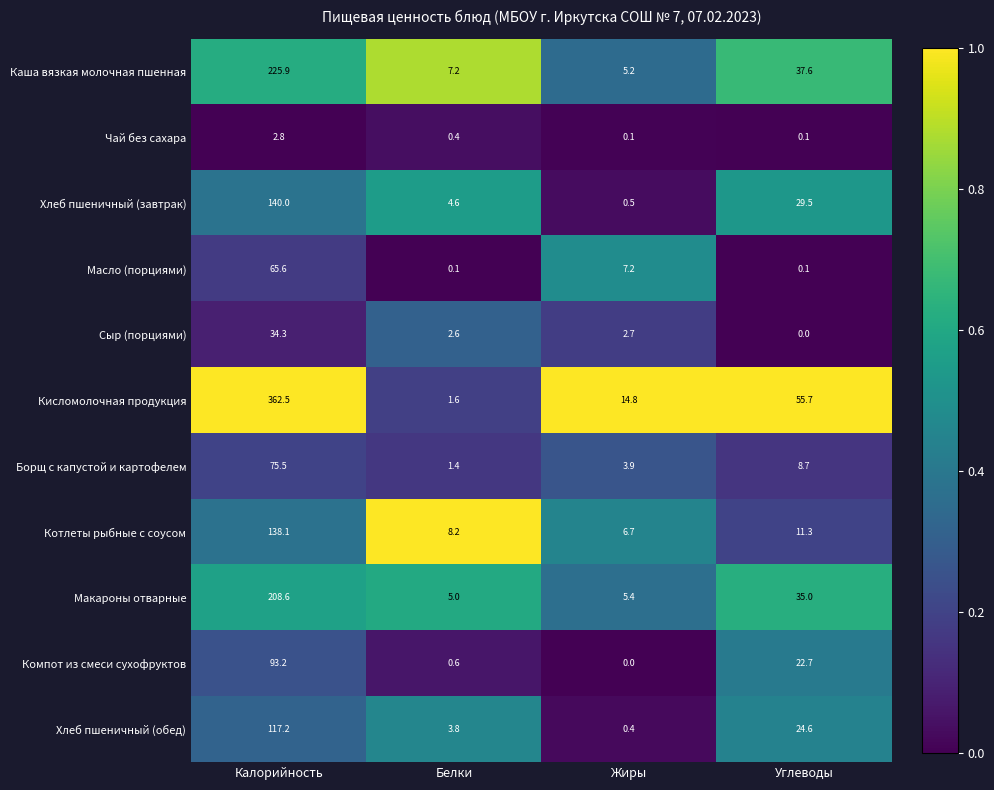

True or false: Сыр (порциями) has a value of 34.3 at Калорийность.

True